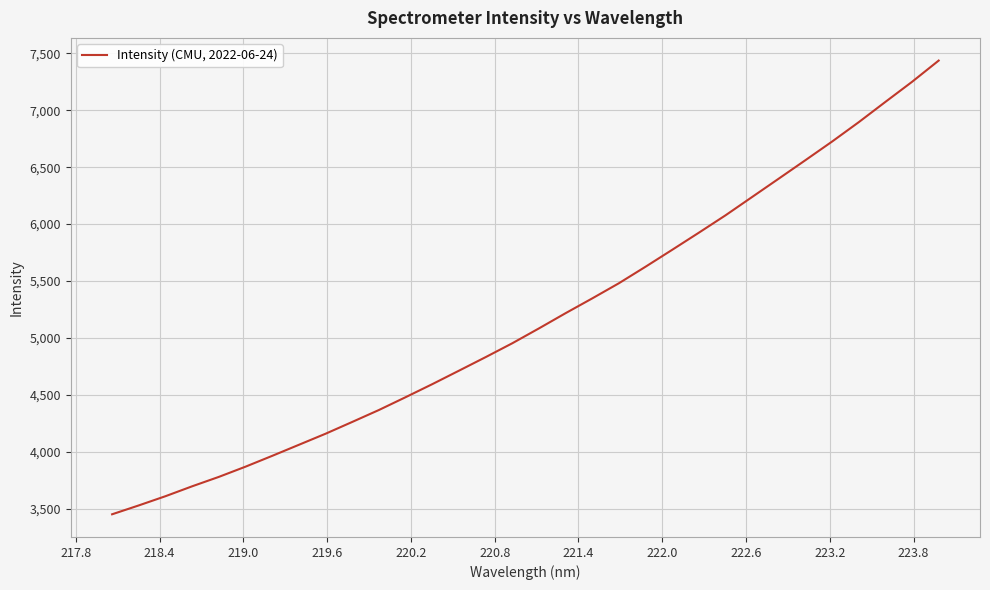

Reading right to left, what are all the values shown in this chart?

7436.6	7249.9	7073.6	6895.6	6725.5	6562.0	6399.9	6238.7	6077.4	5924.8	5774.5	5625.8	5480.6	5347.5	5217.6	5083.7	4953.1	4831.2	4712.1	4593.8	4479.2	4366.8	4261.9	4158.3	4061.0	3963.8	3868.7	3778.9	3696.2	3609.2	3528.3	3450.3